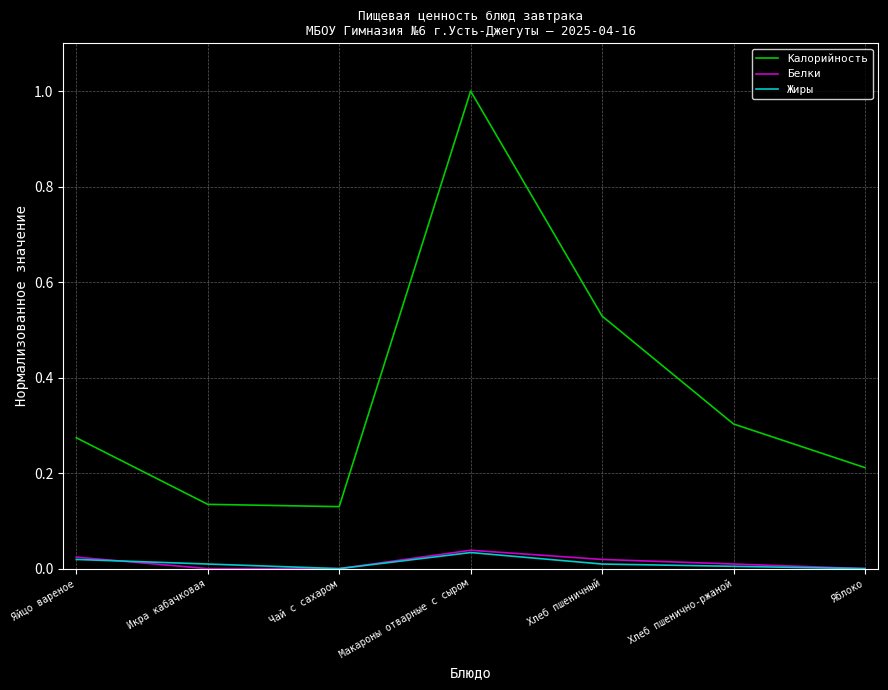

The value of Белки at Яблоко is 0.0. True or false?

True